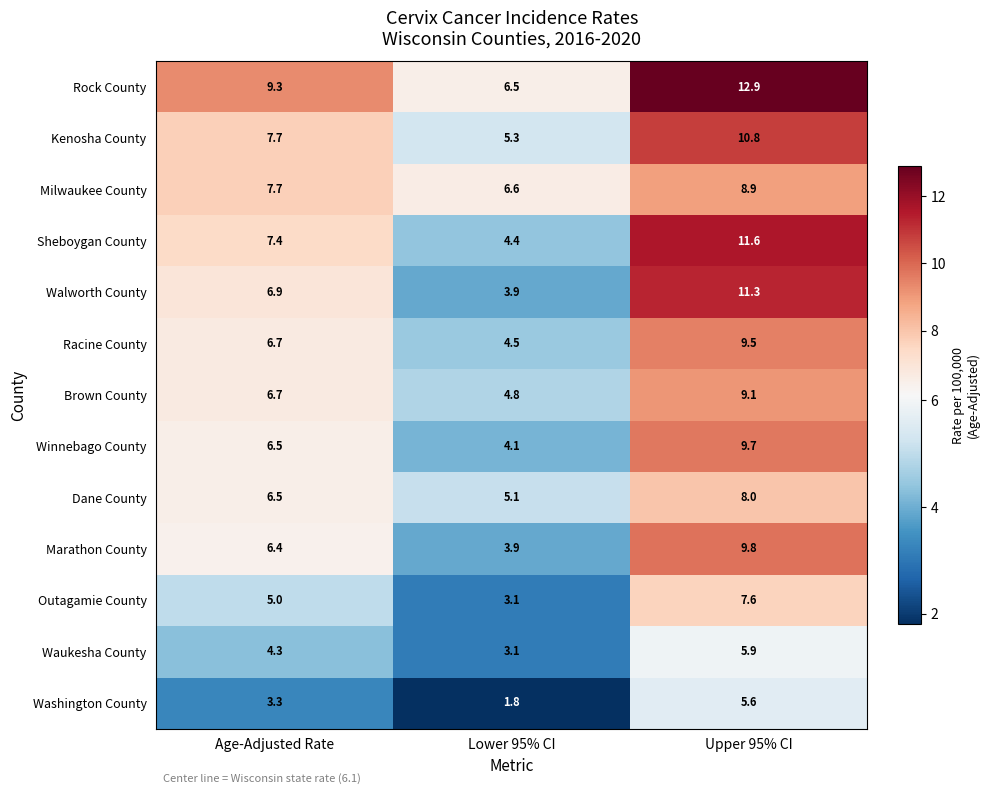

How many data points does each series have?

3